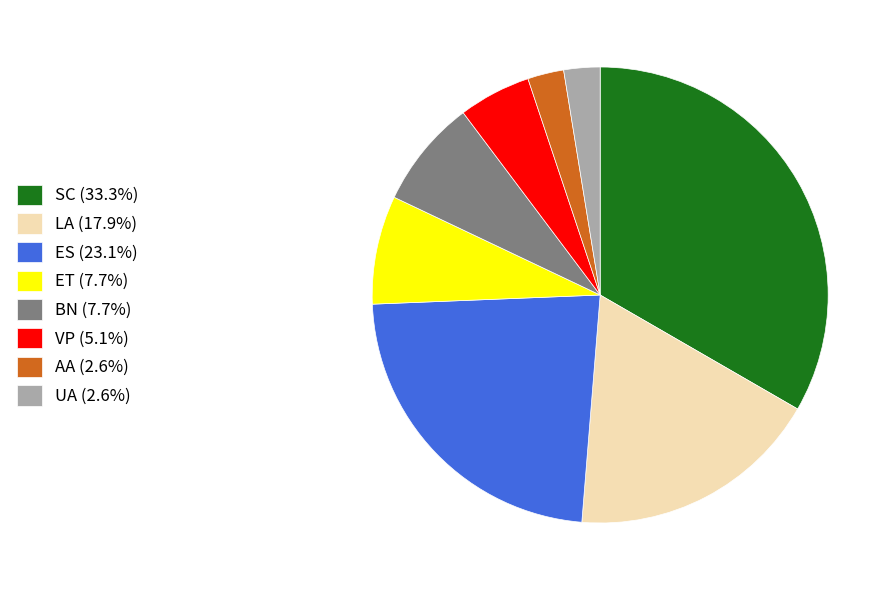

Count the number of slices in the pie.

8